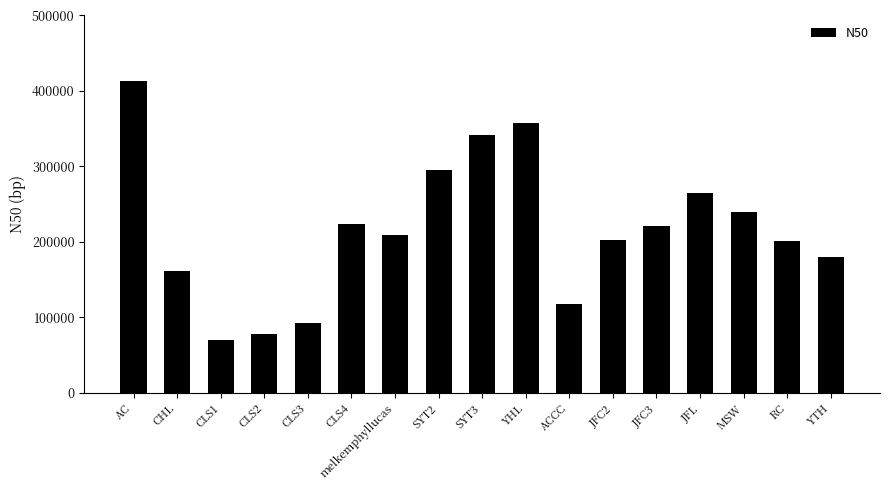

Which has a higher value, YHL or SYT3?

YHL